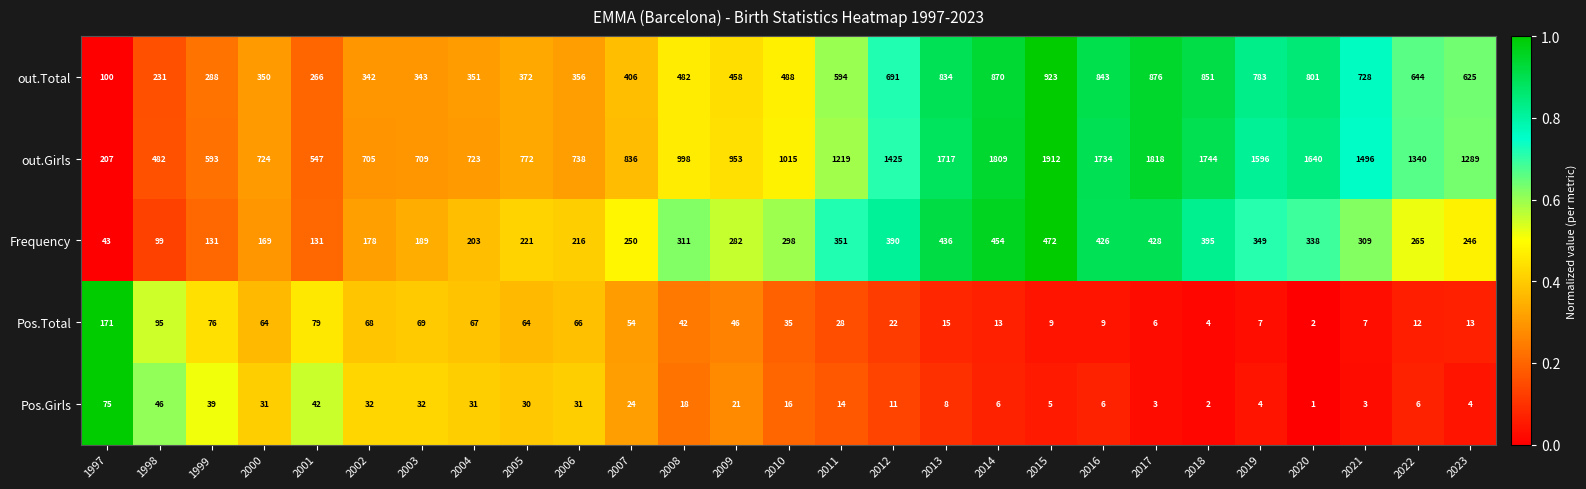

What is the spread (max minus min) of values at 2005?

742